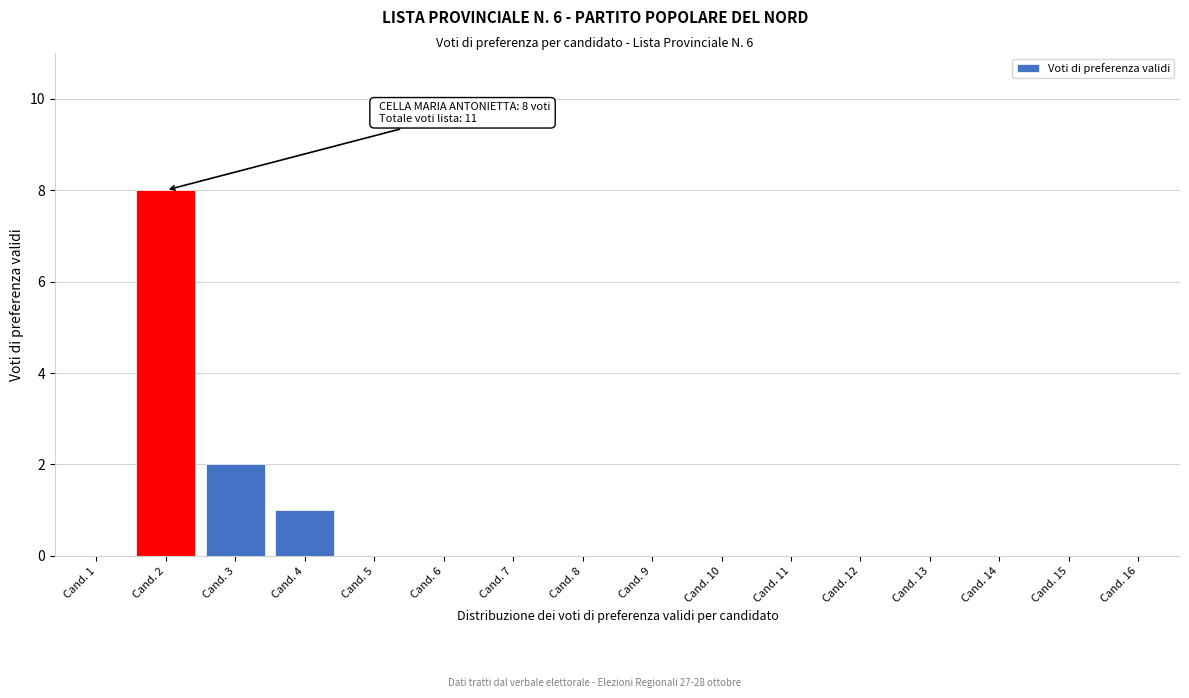

Reading left to right, what are all the values shown in this chart?

Cand. 1=0	Cand. 2=8	Cand. 3=2	Cand. 4=1	Cand. 5=0	Cand. 6=0	Cand. 7=0	Cand. 8=0	Cand. 9=0	Cand. 10=0	Cand. 11=0	Cand. 12=0	Cand. 13=0	Cand. 14=0	Cand. 15=0	Cand. 16=0